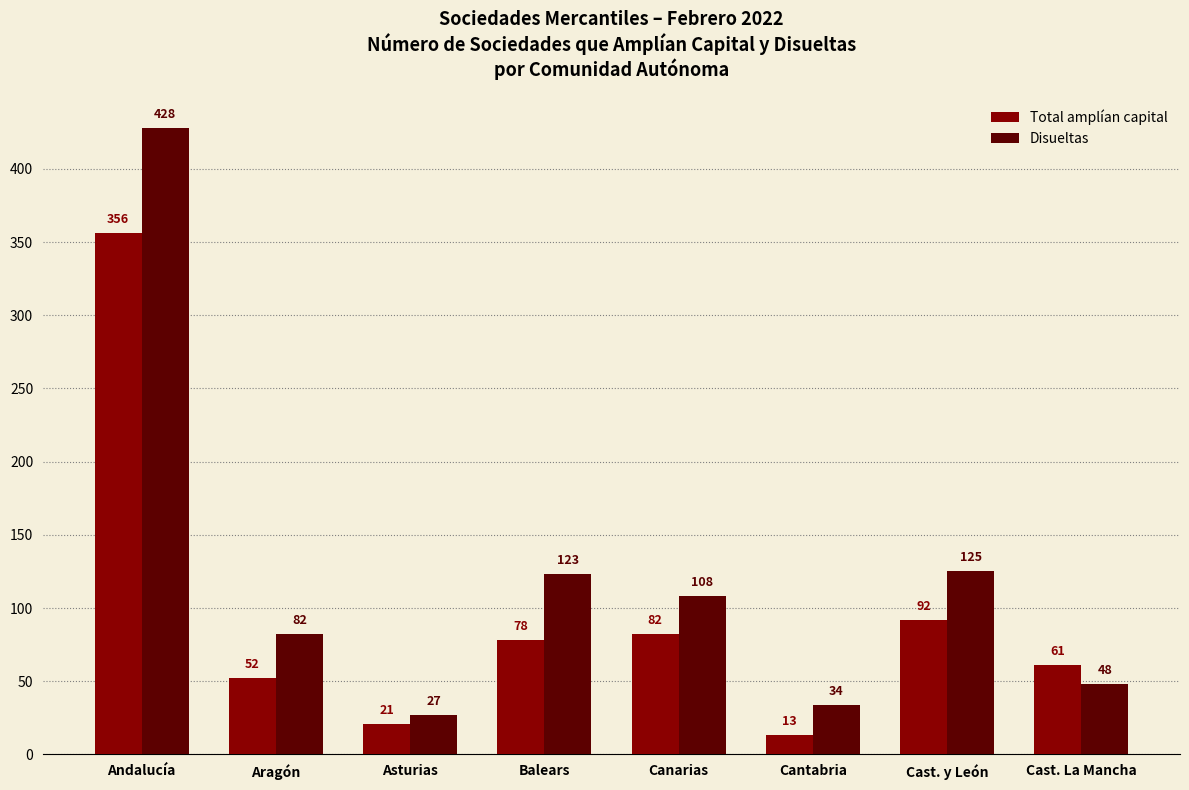

What is the approximate value of Disueltas at Cast. La Mancha, to the nearest 50?

50